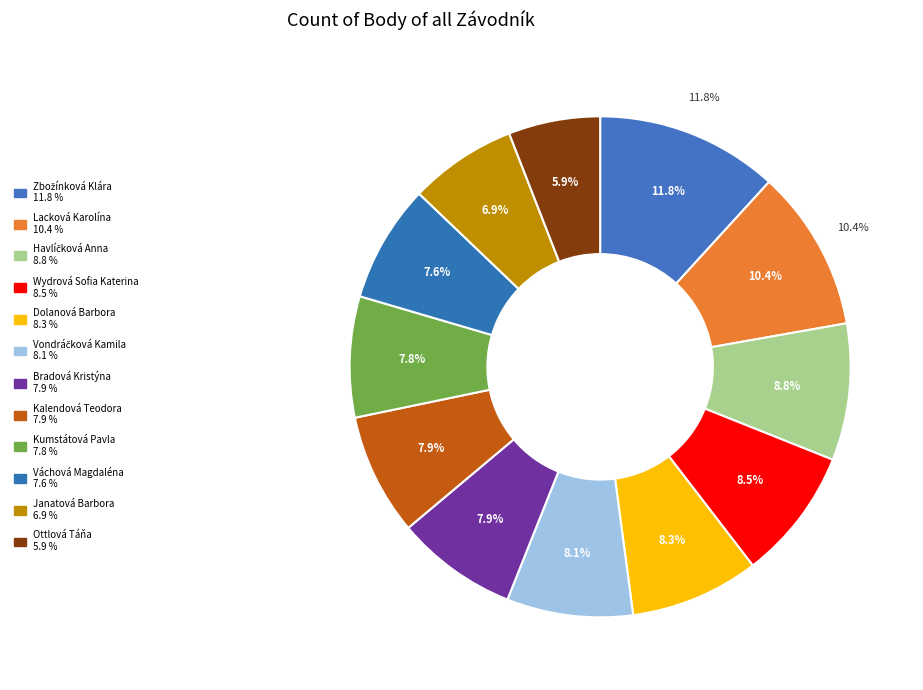

To the nearest percent, what portion does Zbožínková Klára represent?

12%